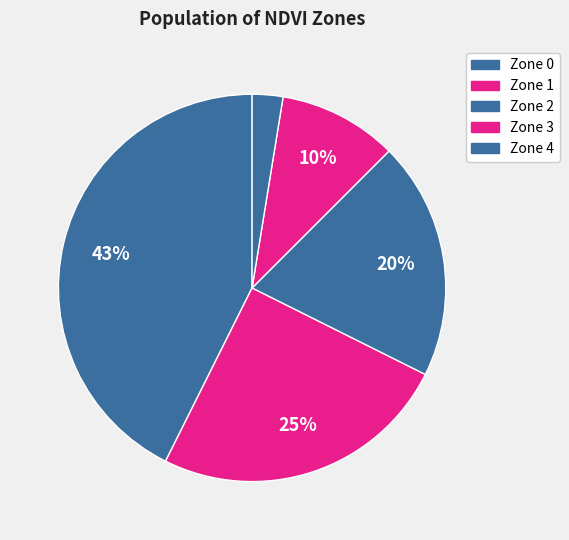

Count the number of slices in the pie.

5